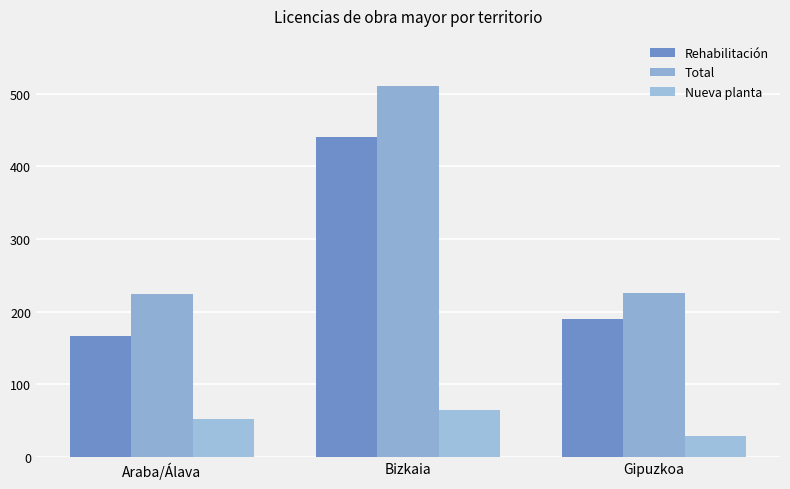

The value of Total at Bizkaia is 511. True or false?

True